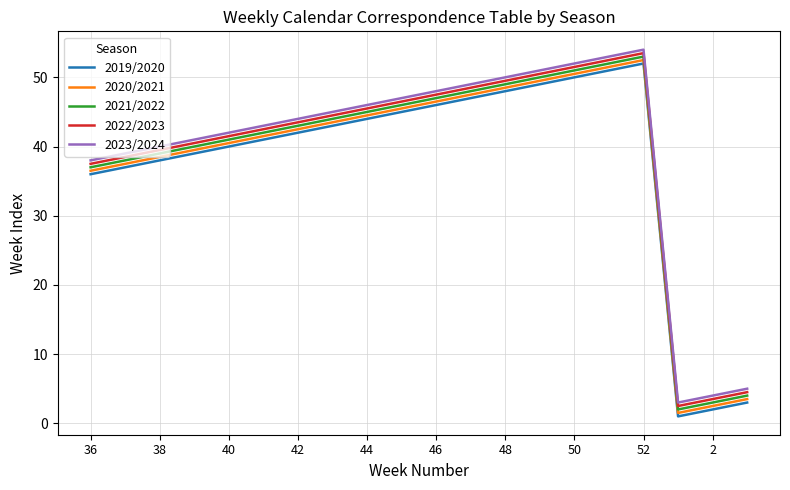

What is the greatest value displayed?

54.0